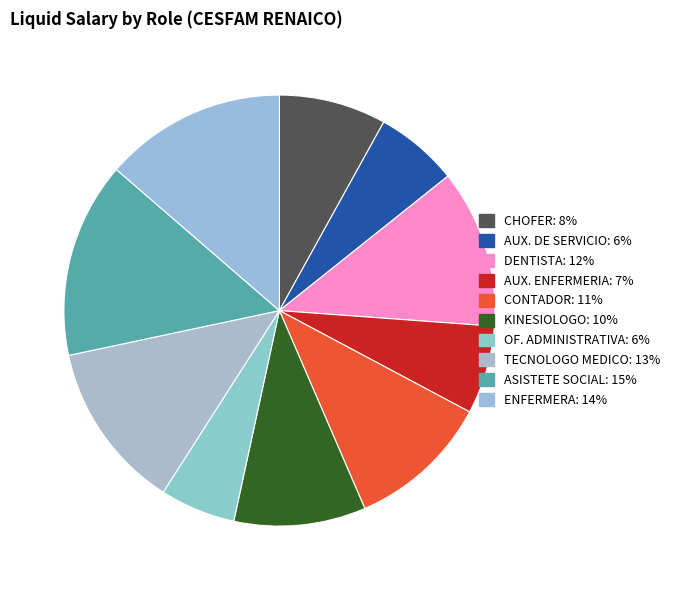

How many slices are in this pie chart?

10